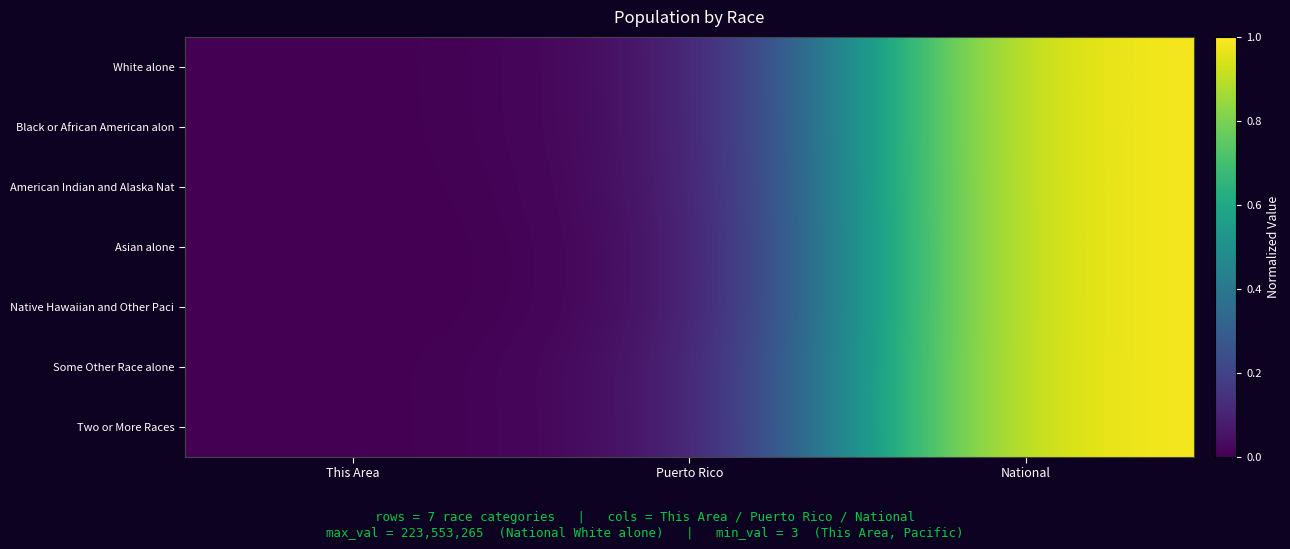

Count the number of categories in the chart.

3